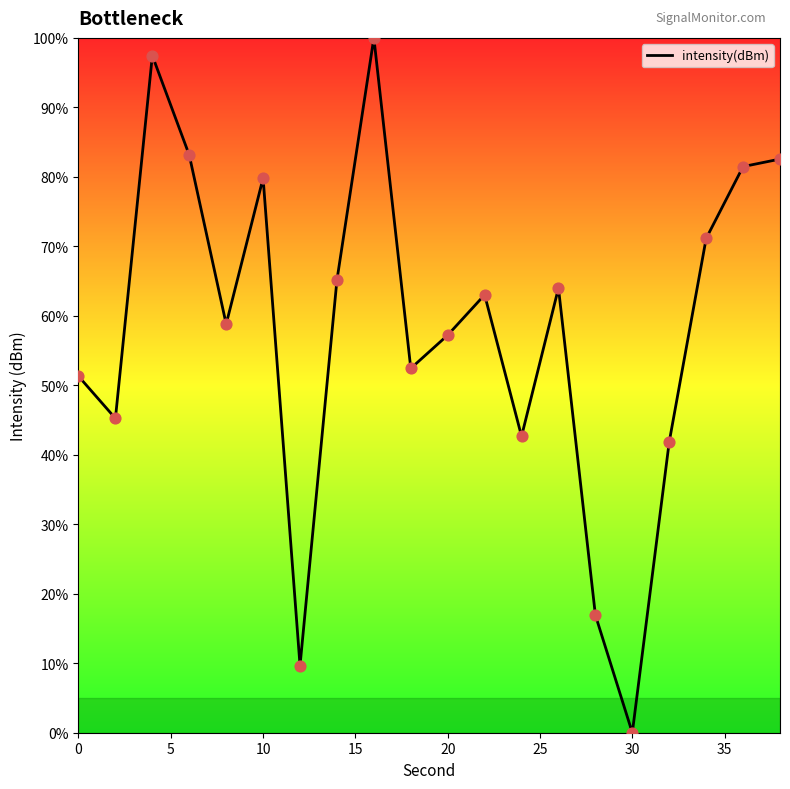

What is the difference between the maximum and minimum values?

100.0